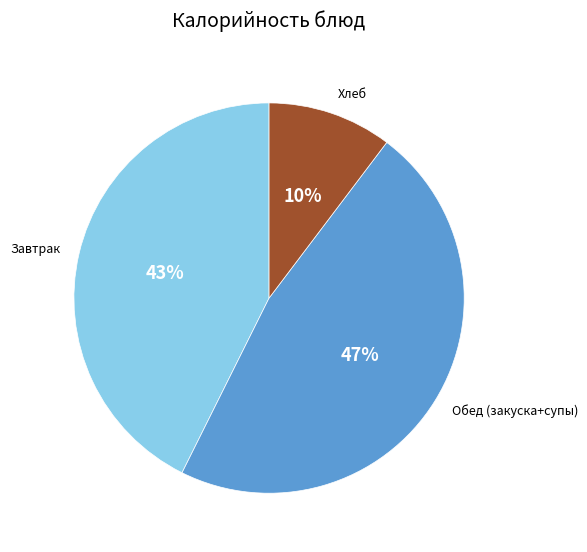

To the nearest percent, what is the difference between the largest and smallest slice percentages?

37%